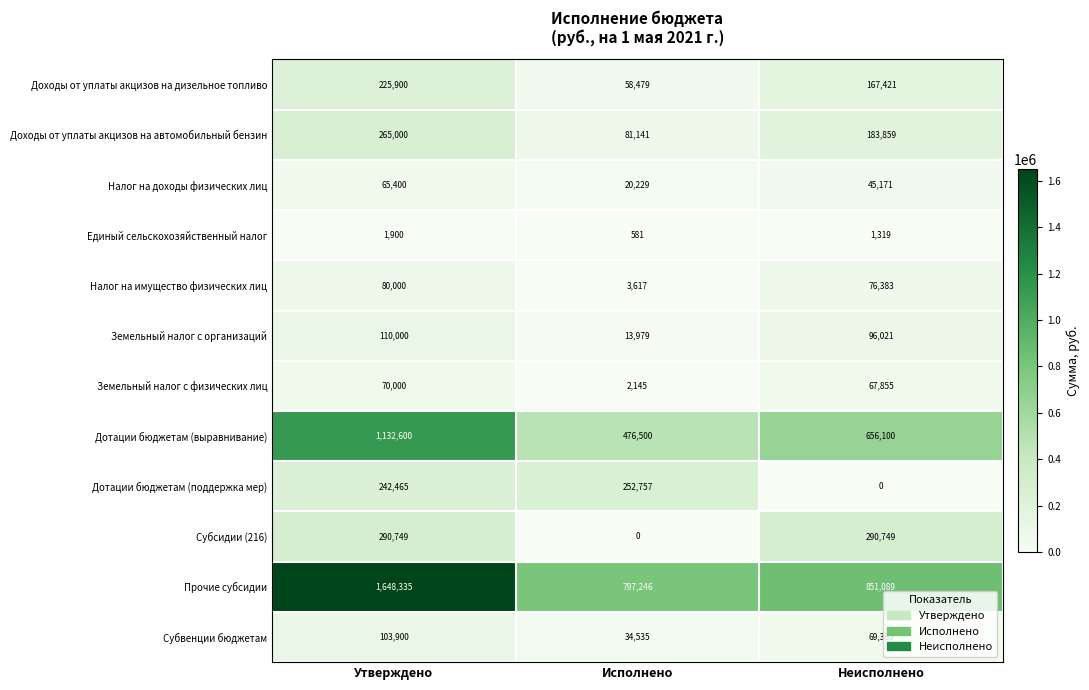

What is the lowest value of the Земельный налог с организаций series?

13979